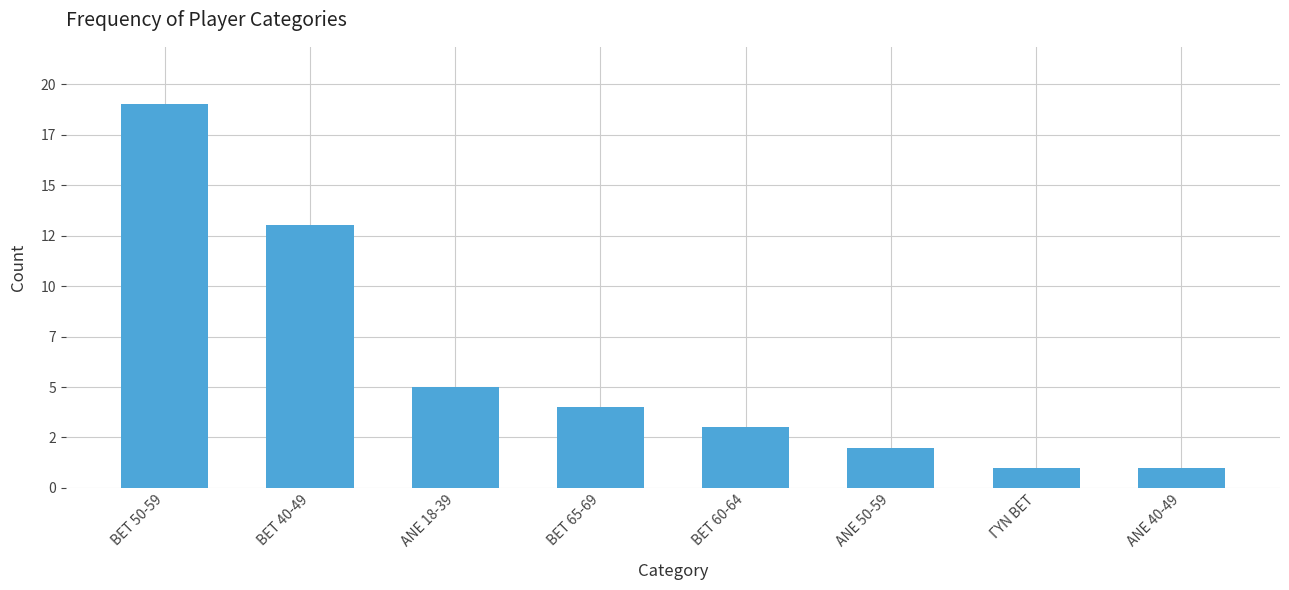

How many bars are there in total?

8